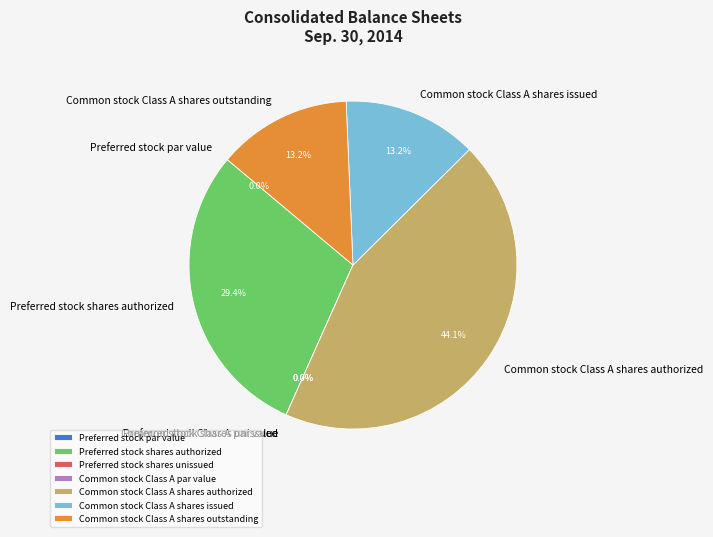

True or false: Preferred stock par value accounts for 0% of the total.

True